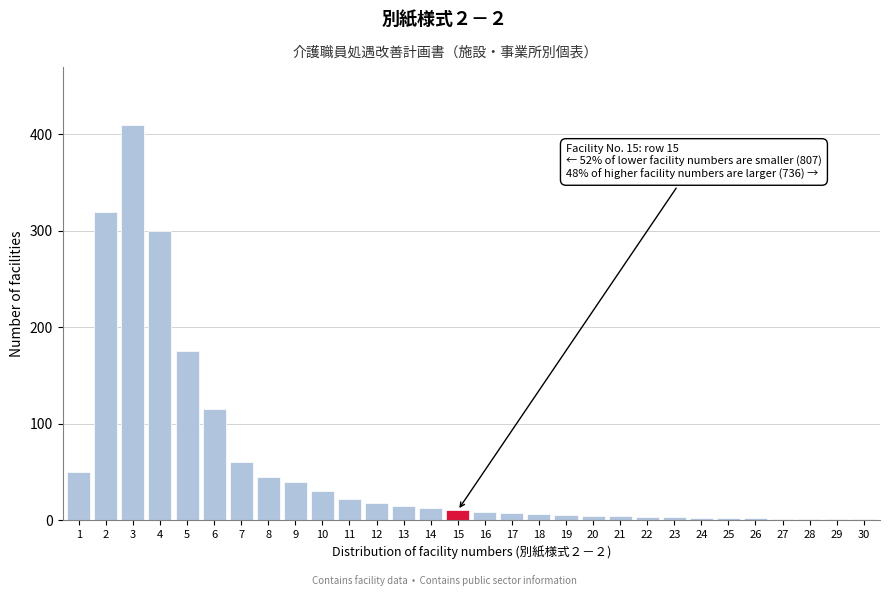

Approximately how many times larger is the value at 9 compared to 14?

3.3